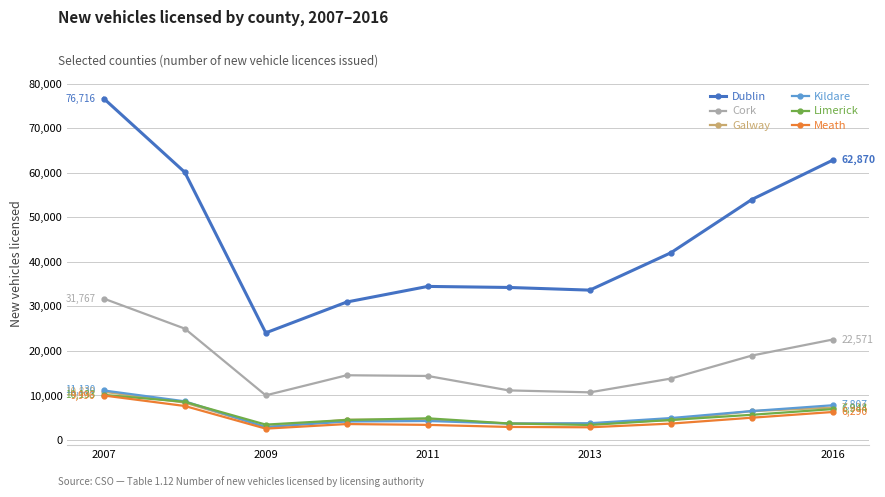

At how many categories does at least one series exceed 37350?

5